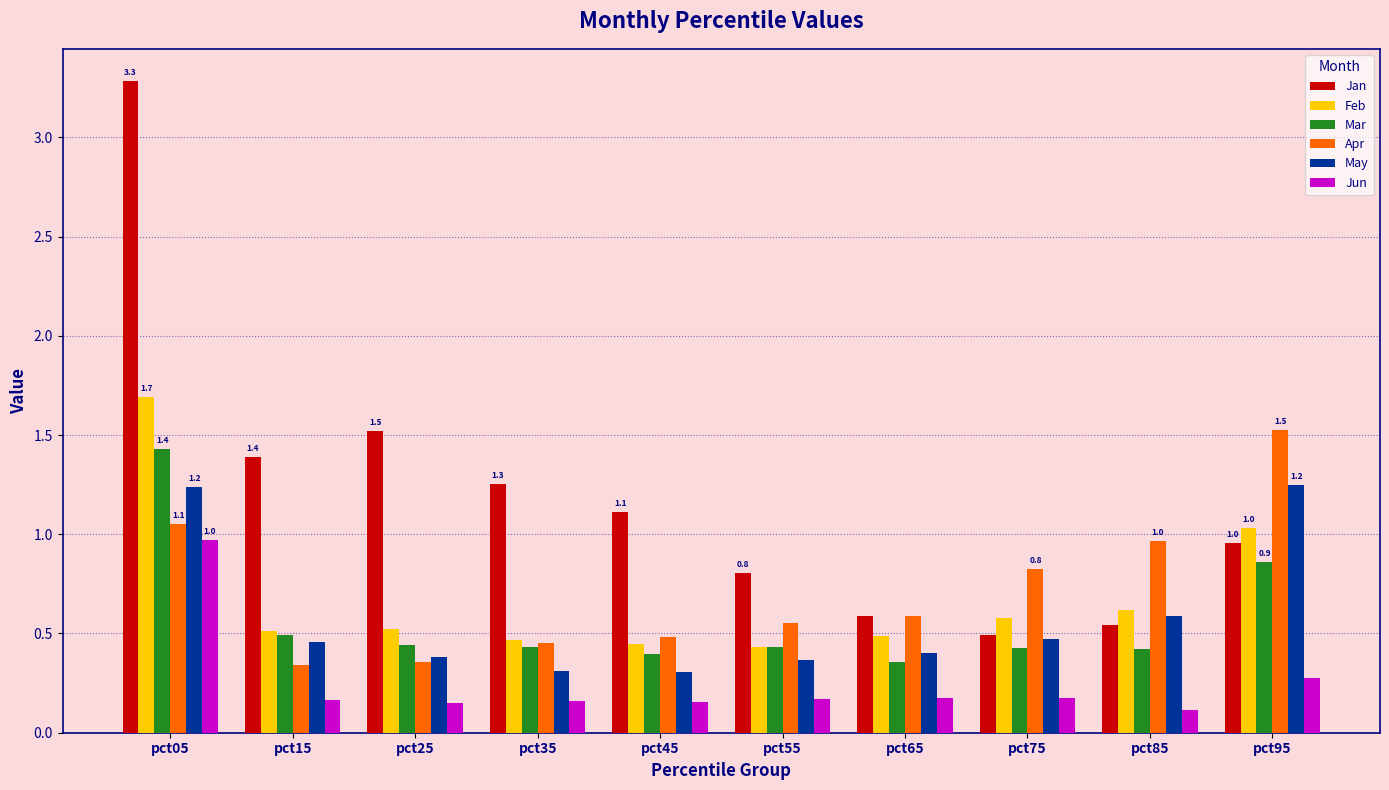

Which series has the widest spread of values?

Jan